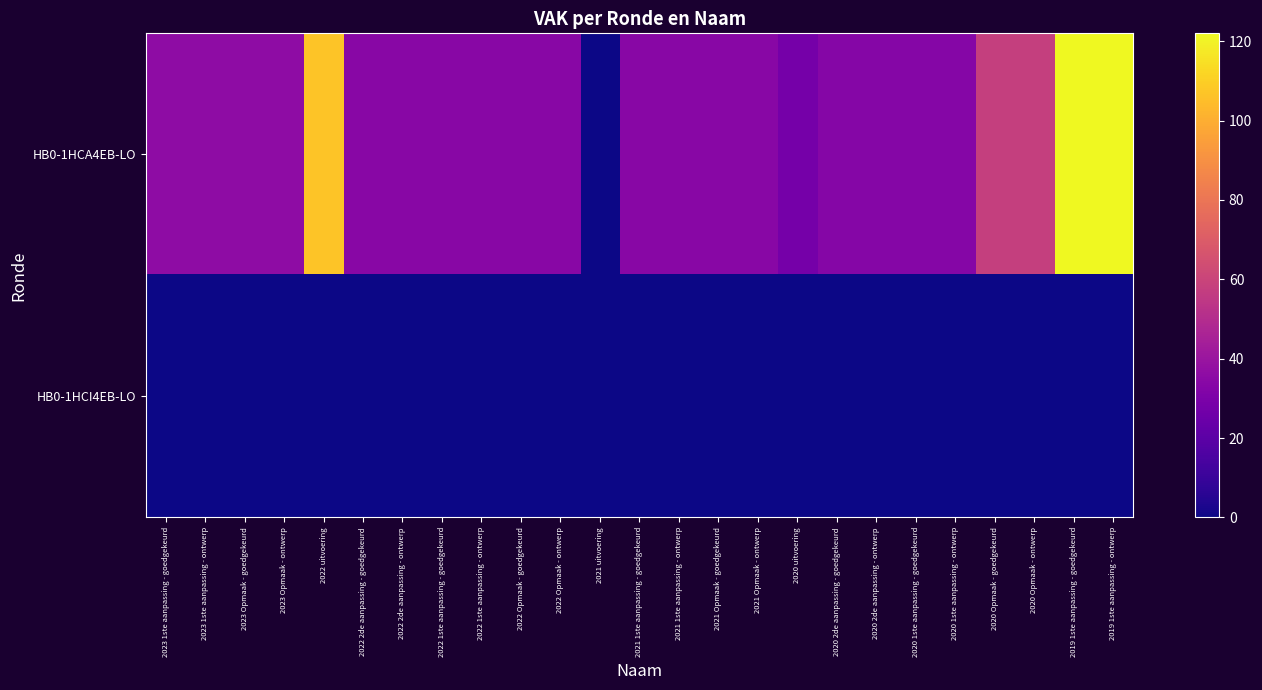

List the series in order of their peak value, lowest first.

HB0-1HCI4EB-LO, HB0-1HCA4EB-LO